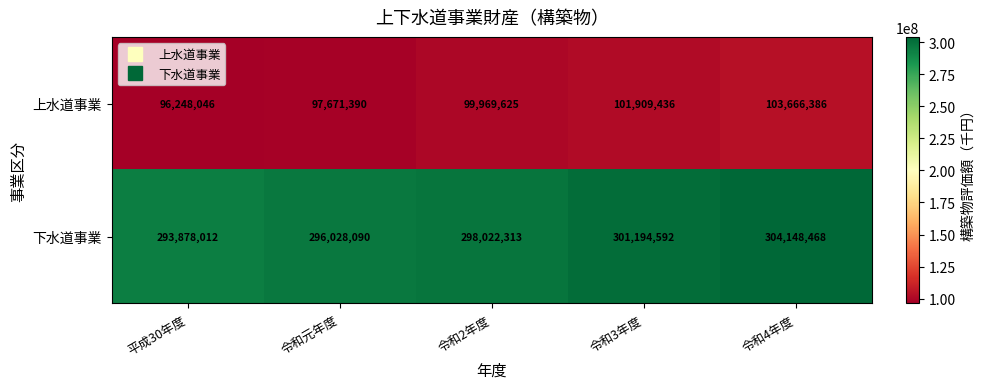

Read the 下水道事業 value at 令和2年度.

298022313